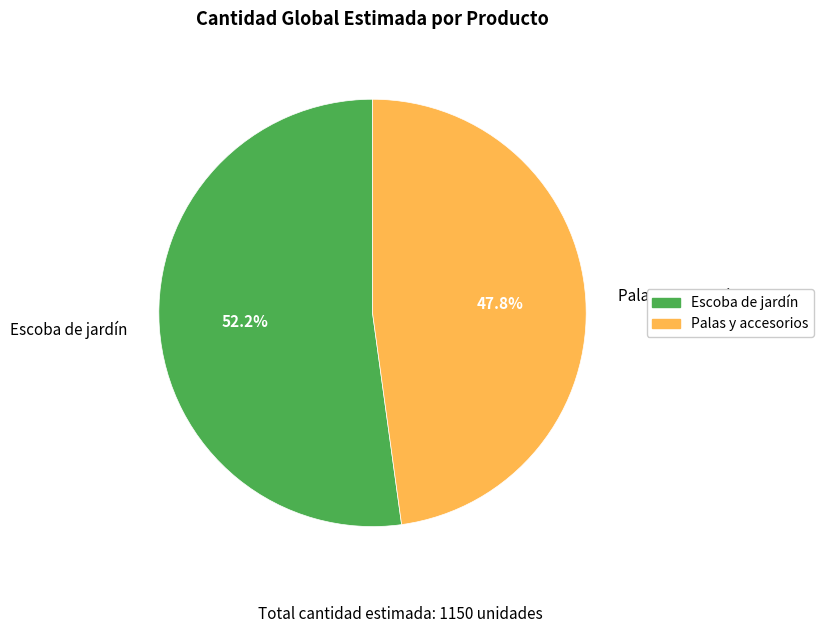

What is the ratio of the value at Palas y accesorios to the value at Escoba de jardín?

0.9